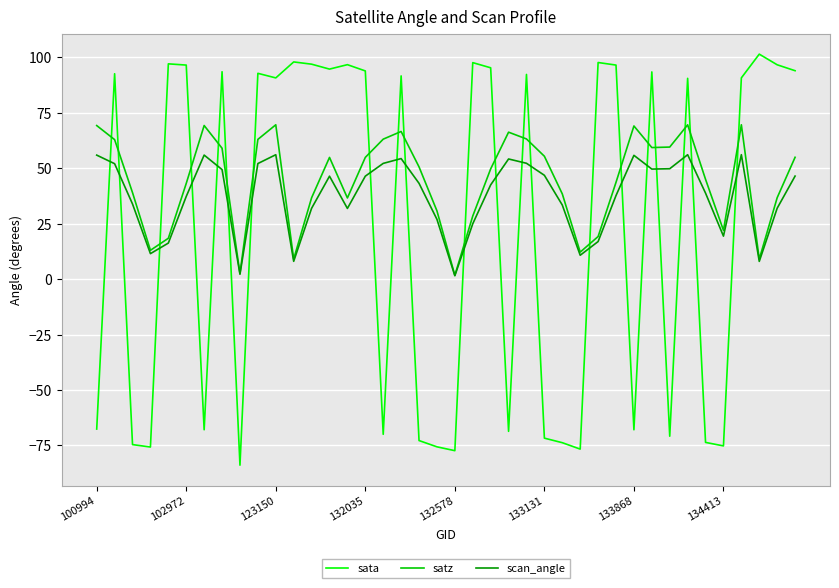

In scan_angle, how many points are lower than both neighbors (excluding endpoints)?

9